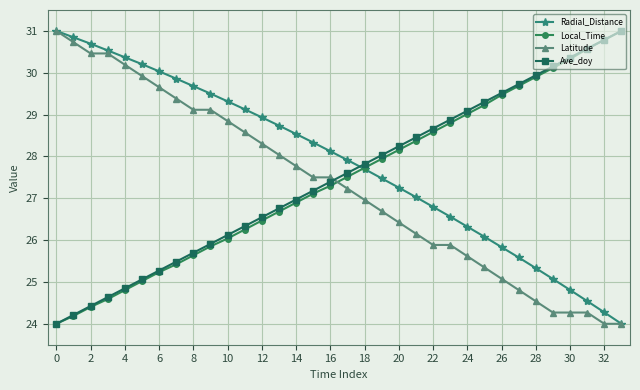

What is the minimum value for Radial_Distance?

24.0